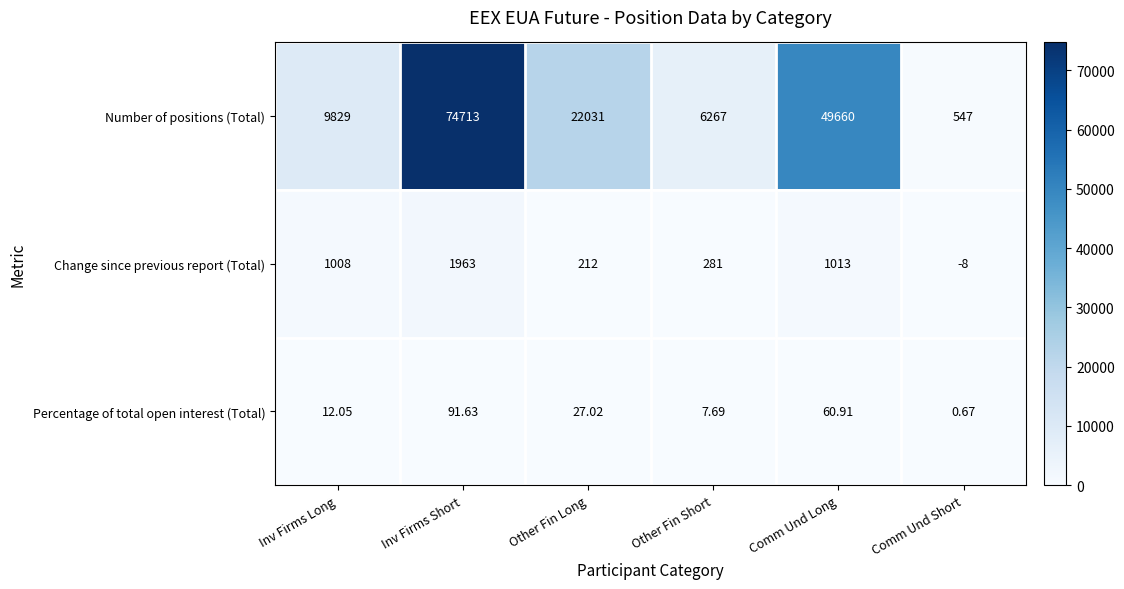

Which category has the lowest value in the Change since previous report (Total) series?

Comm Und Short